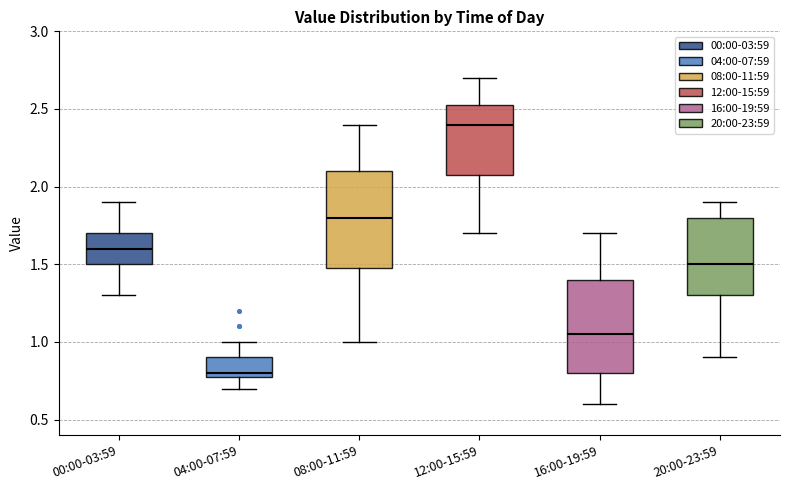

Where does the median line of the box for 20:00-23:59 sit on the y-axis? The values are not printed on the chart, so give them approximately, as read against the axis.

1.50